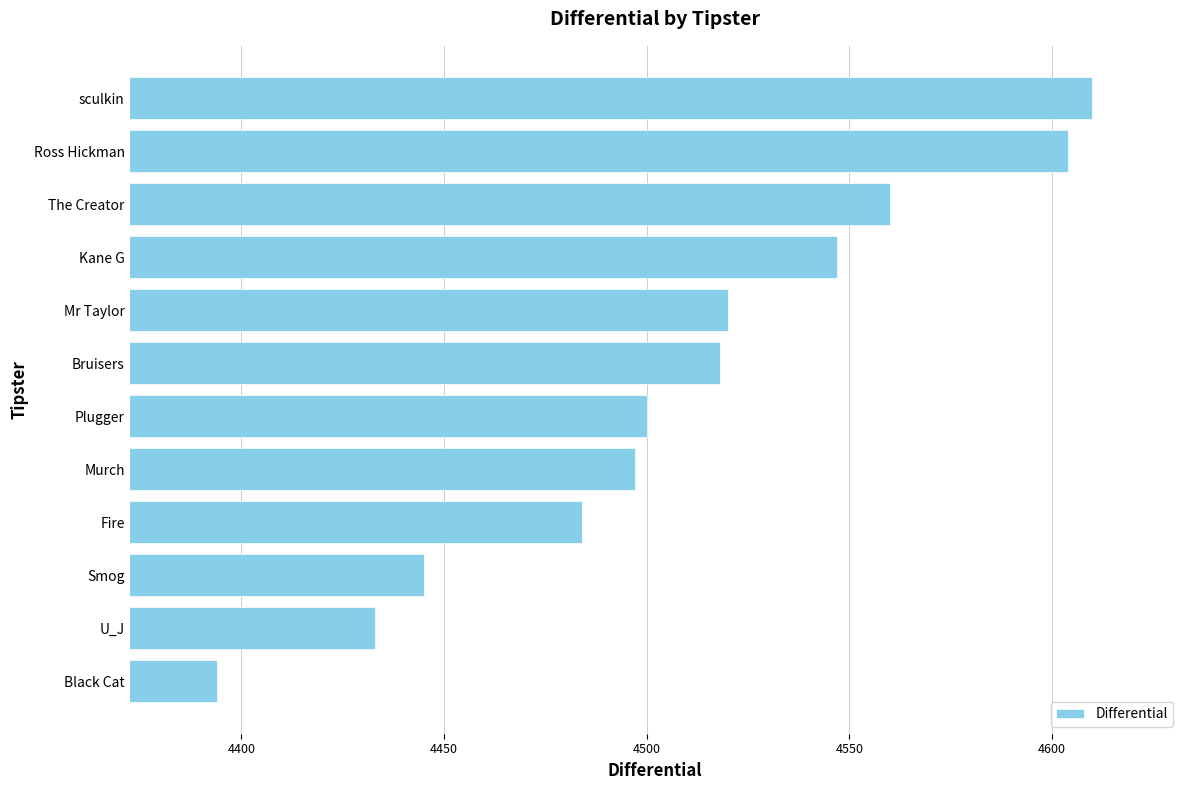

What is the maximum value shown in the chart?

4610